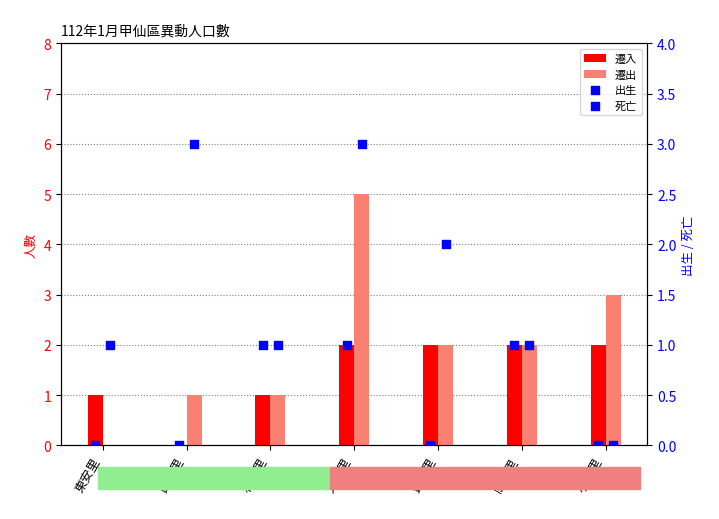

Is the value of 死亡 at 東安里 greater than the value of 遷出 at 和安里?

No